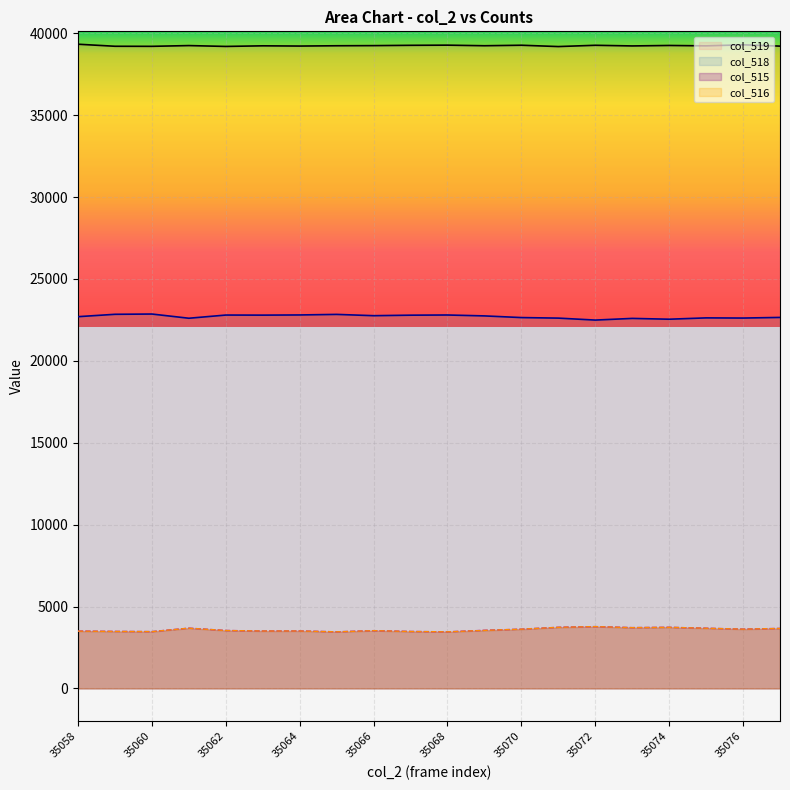

How many data points in col_516 are above 3543?

9